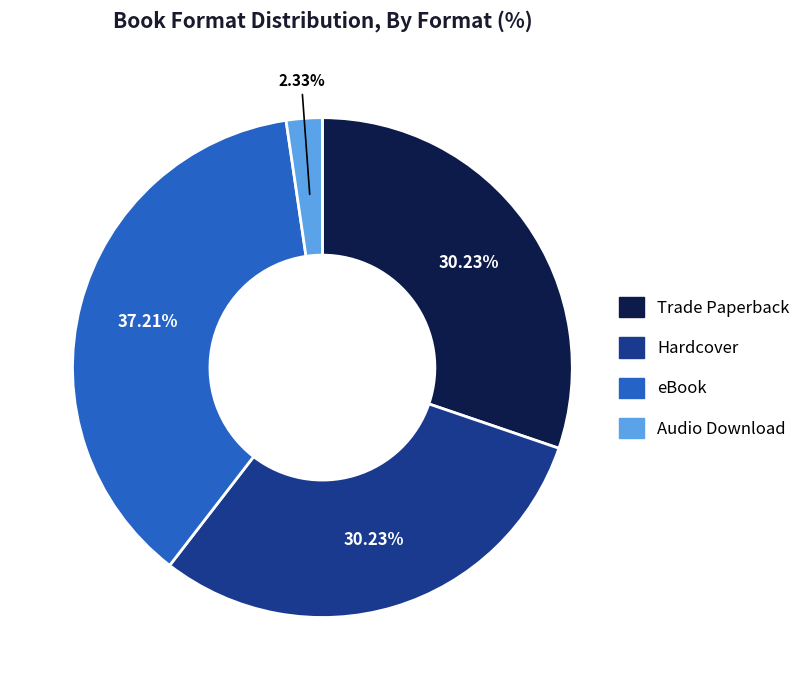

Is there any slice that represents more than half of the pie?

No